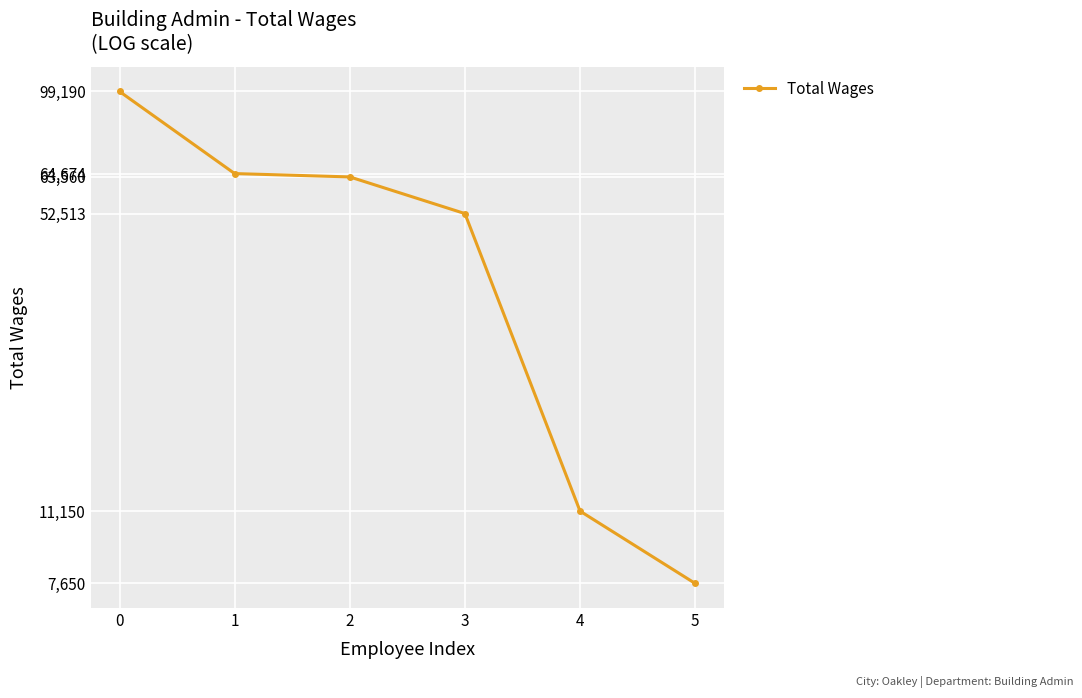

What is the difference between the values at 1 and 4?

53524